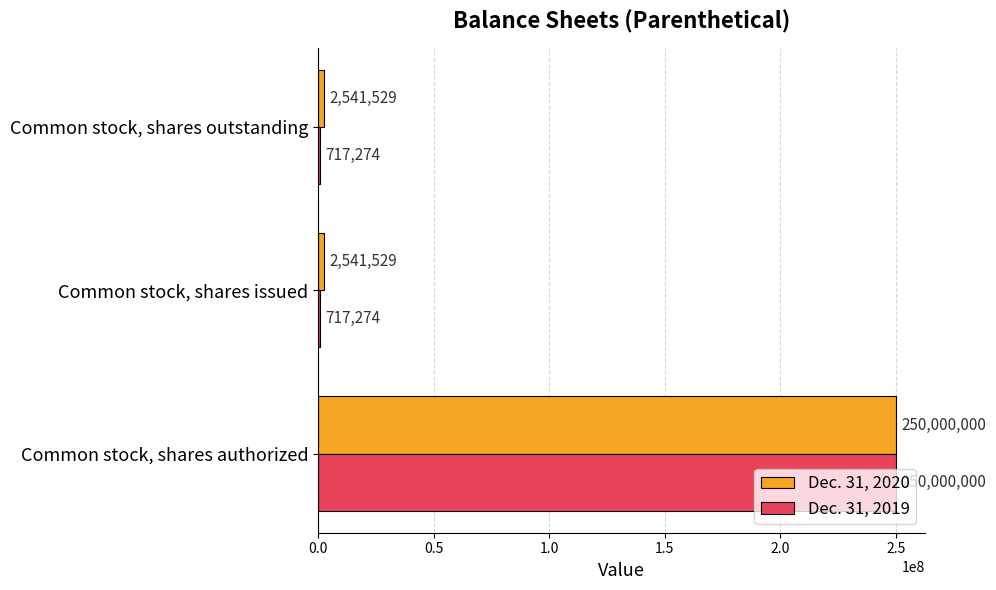

How many series are shown in this chart?

2